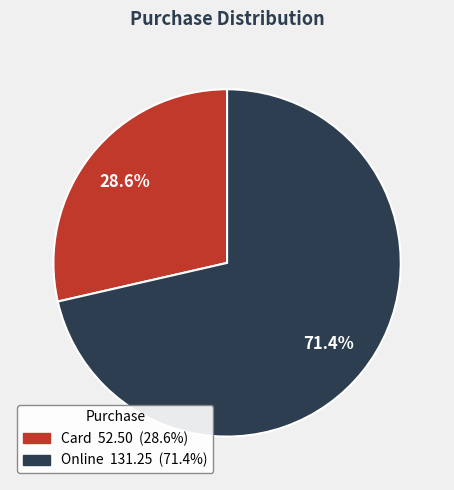

To the nearest percent, what is the difference between the Card and Online slice percentages?

43%